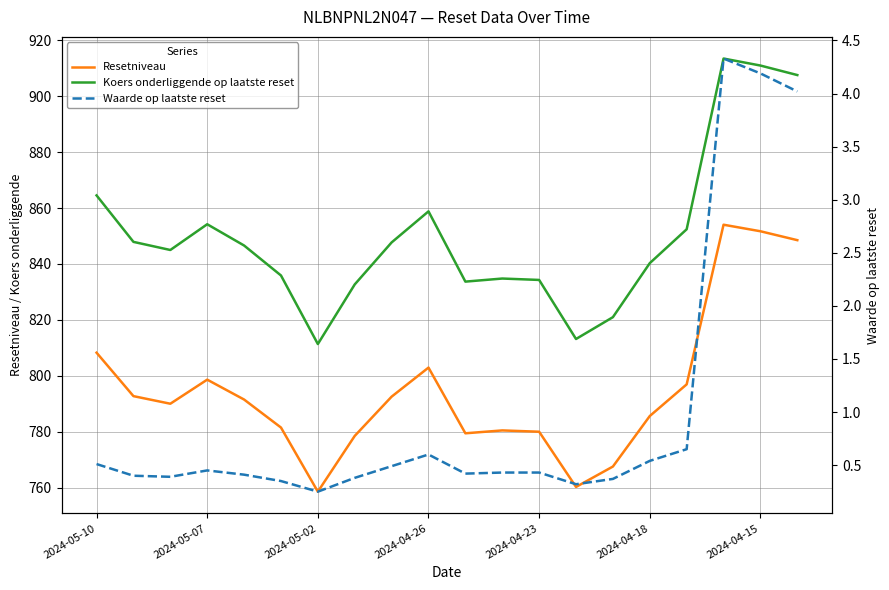

Read the Koers onderliggende op laatste reset value at 7.

832.7